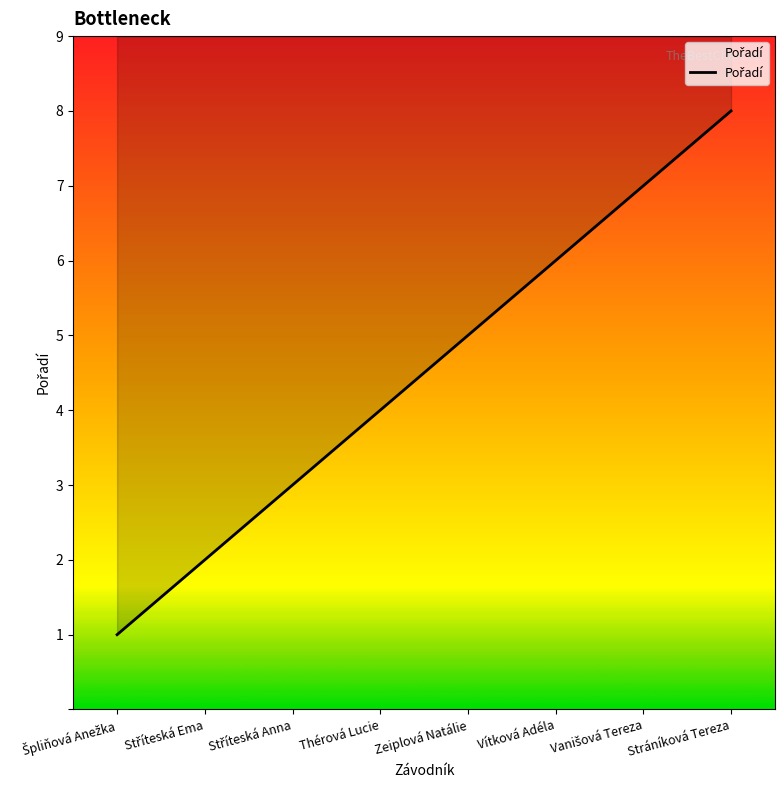

What is the average value?

4